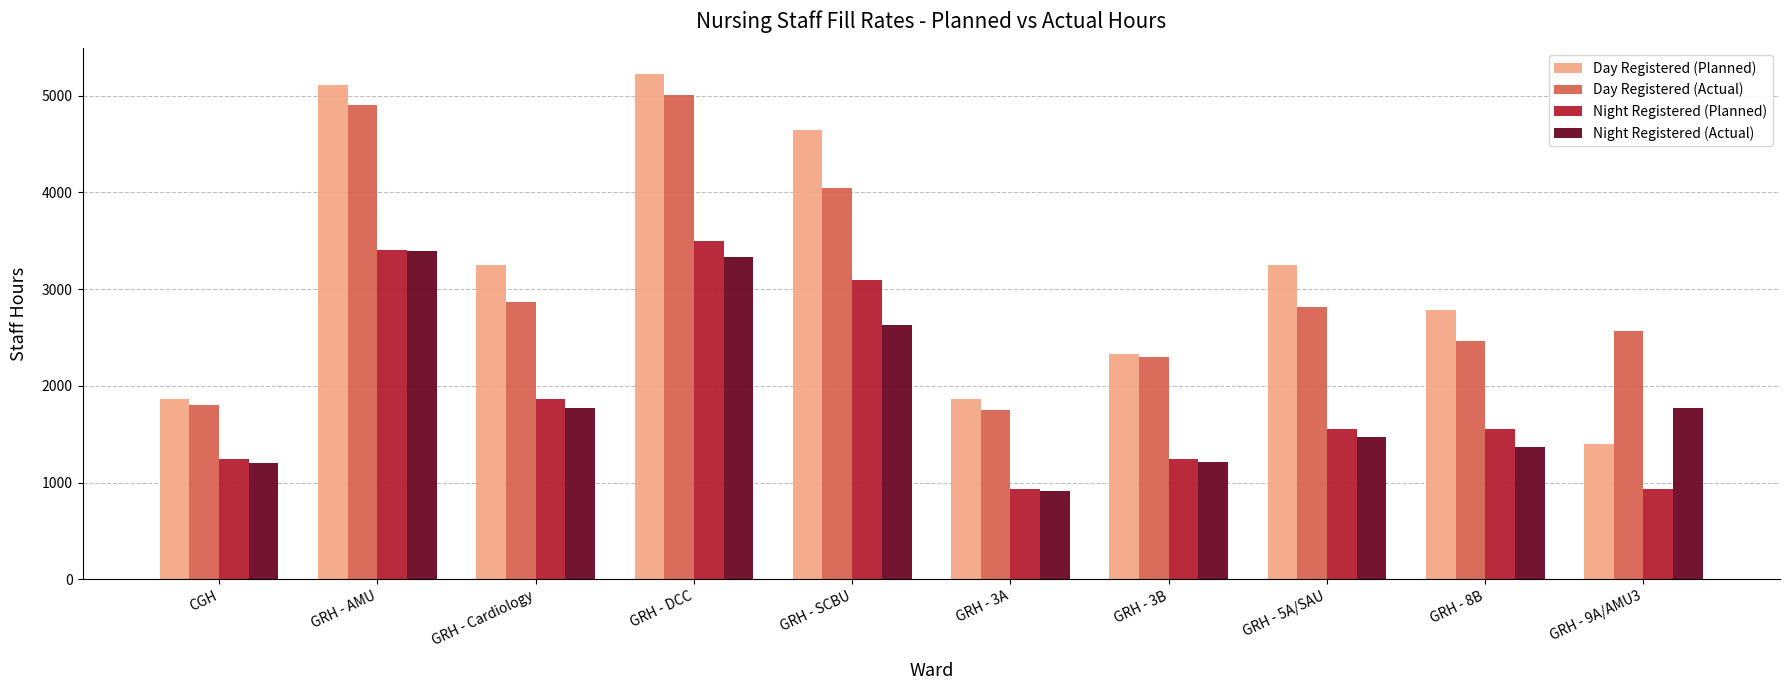

Rank the series by their maximum value, from lowest to highest.

Night Registered (Actual), Night Registered (Planned), Day Registered (Actual), Day Registered (Planned)